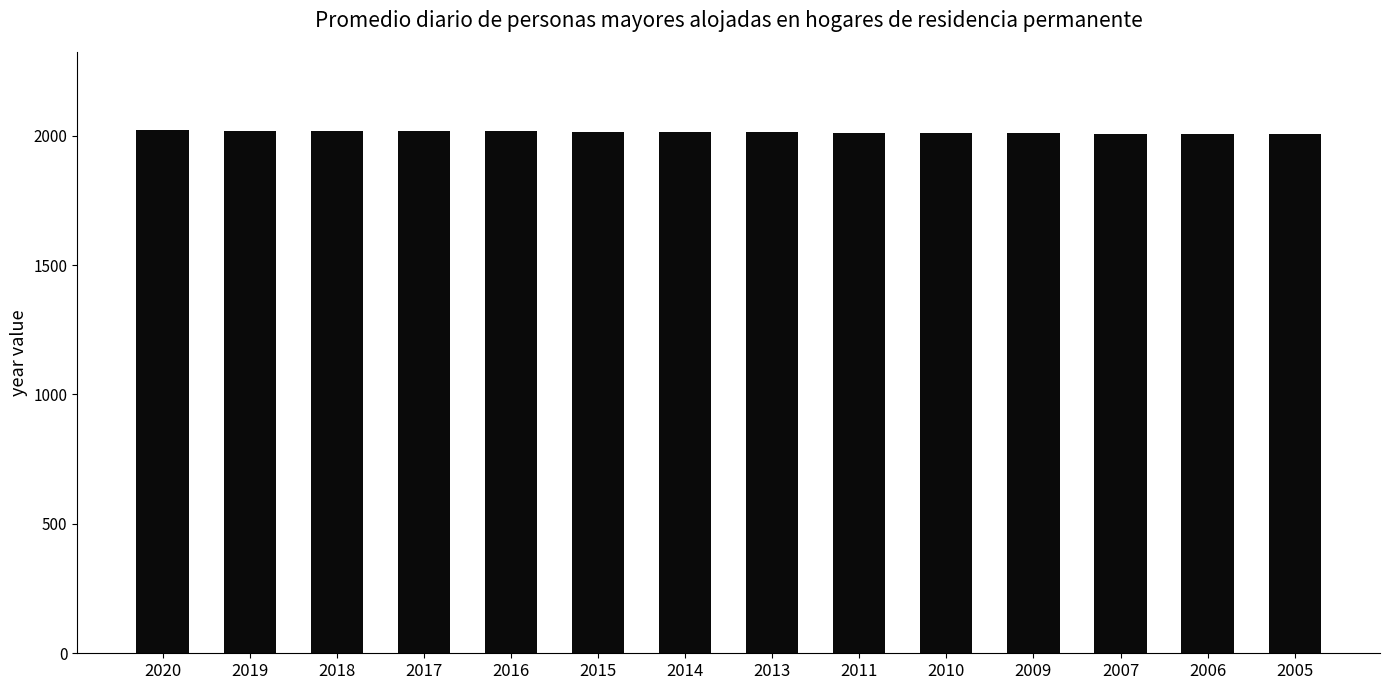

The value at 2019 is 3440. True or false?

False